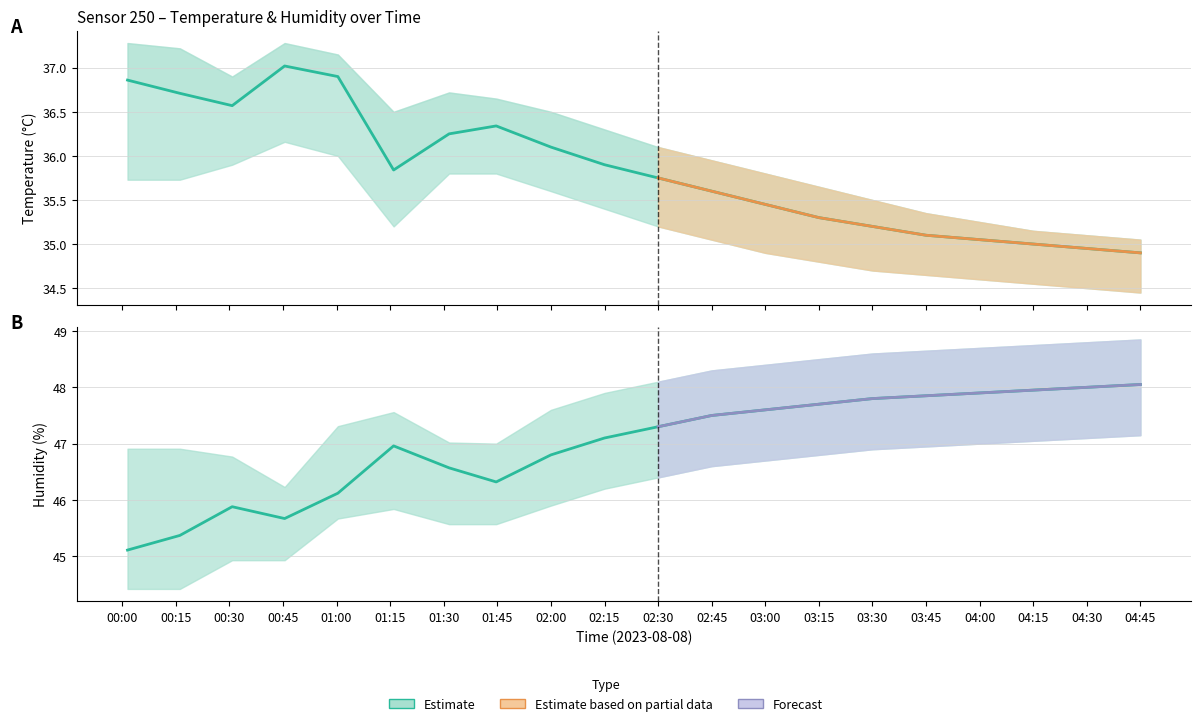

What is the difference between the second highest and second lowest values in the temperature series?

1.9